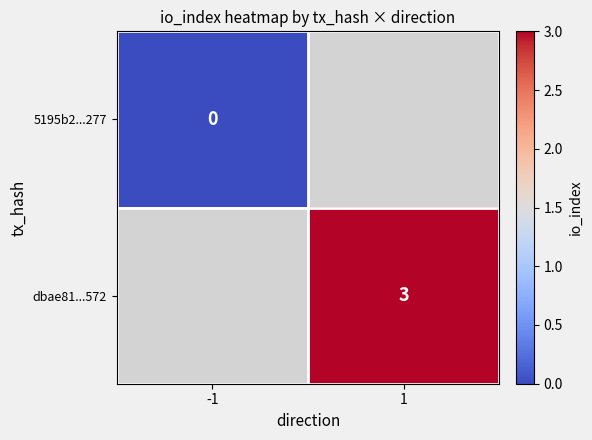

The dbae81...572 series shows 3 at 1. True or false?

True